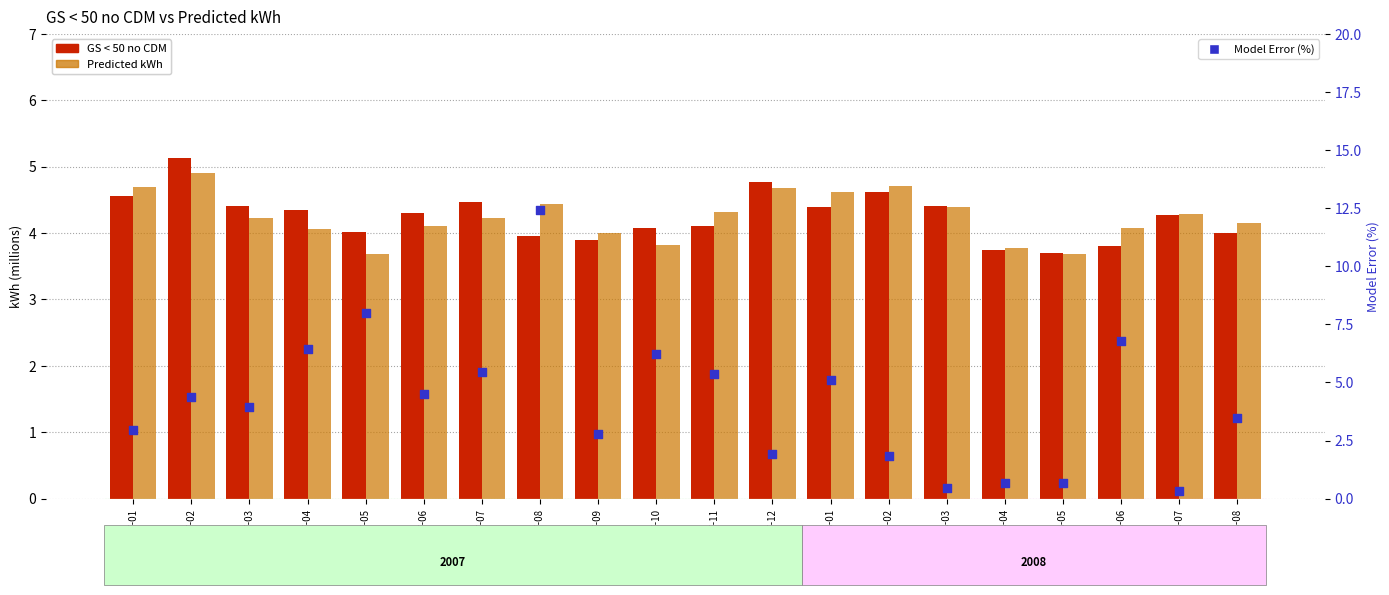

Which series reaches the minimum Y coordinate?

Model Error (%)